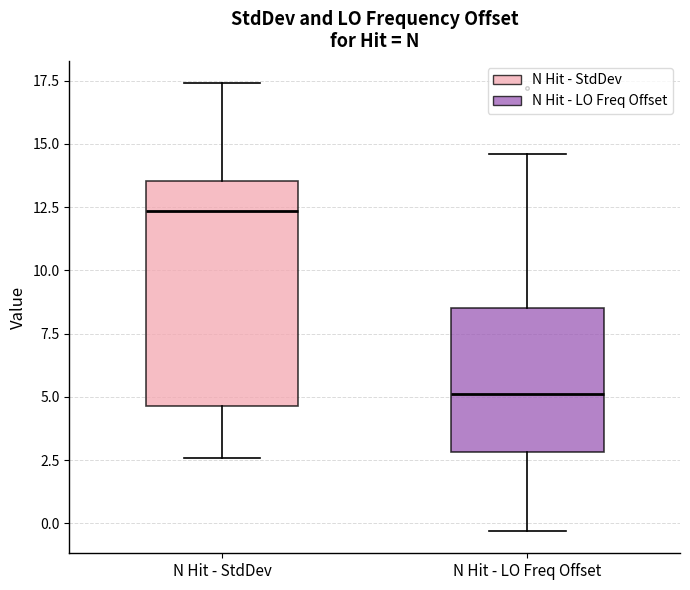

Which box's median line is the highest?

N Hit - StdDev